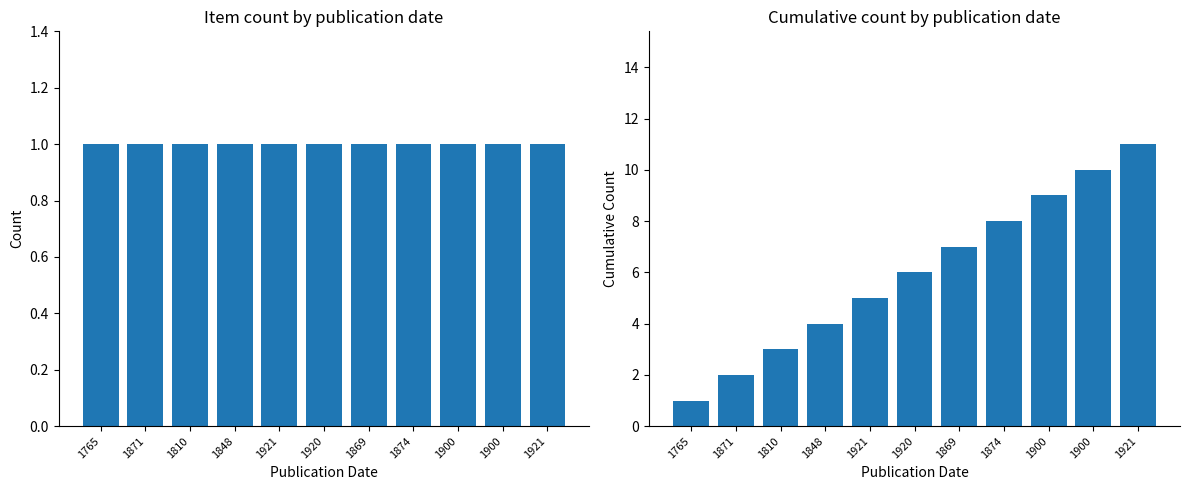

Count the number of categories in the chart.

11